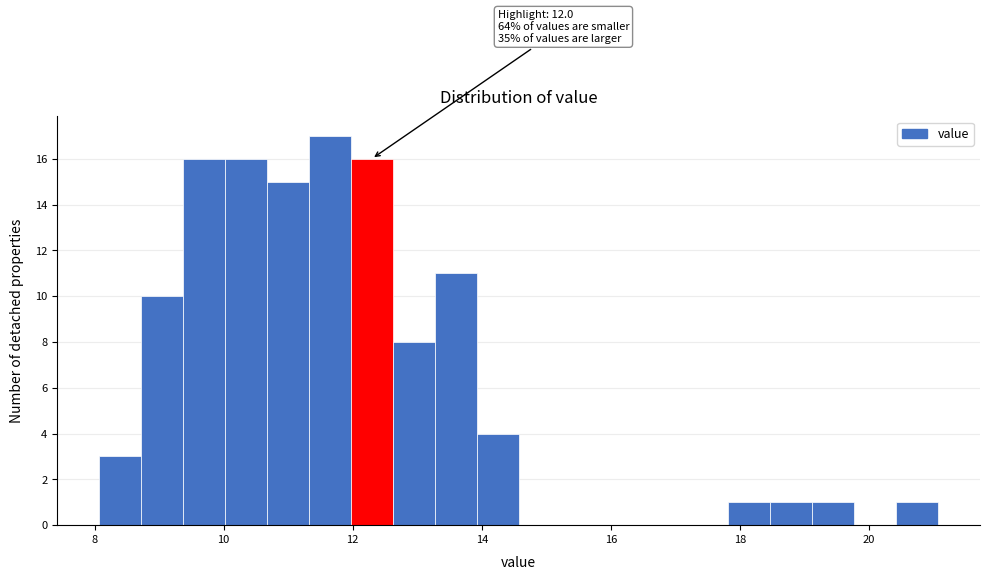

Around what value on the x-axis is the tallest bar? Give the approximate position of its centre, as read against the axis.

11.6